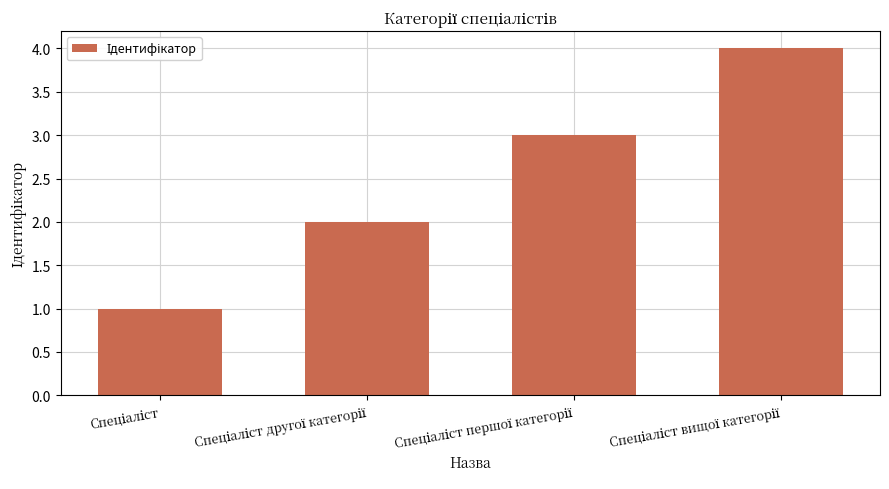

What is the difference between the maximum and minimum values?

3